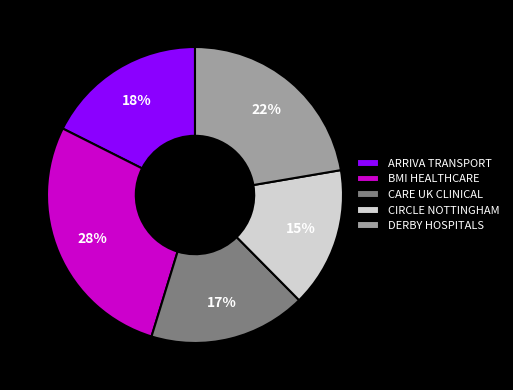

Which slice is the largest?

BMI HEALTHCARE